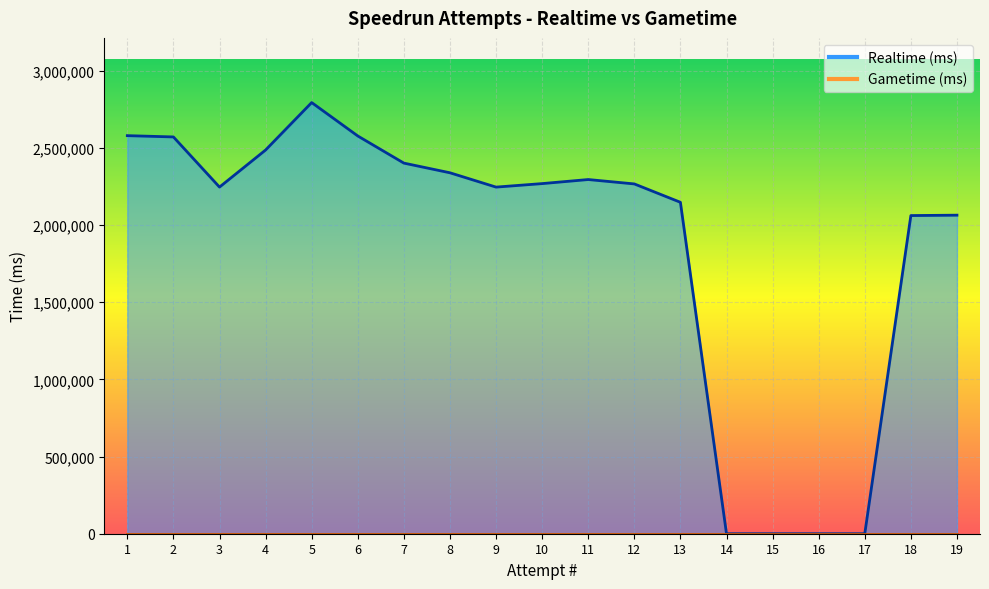

Where is the first local minimum?

3